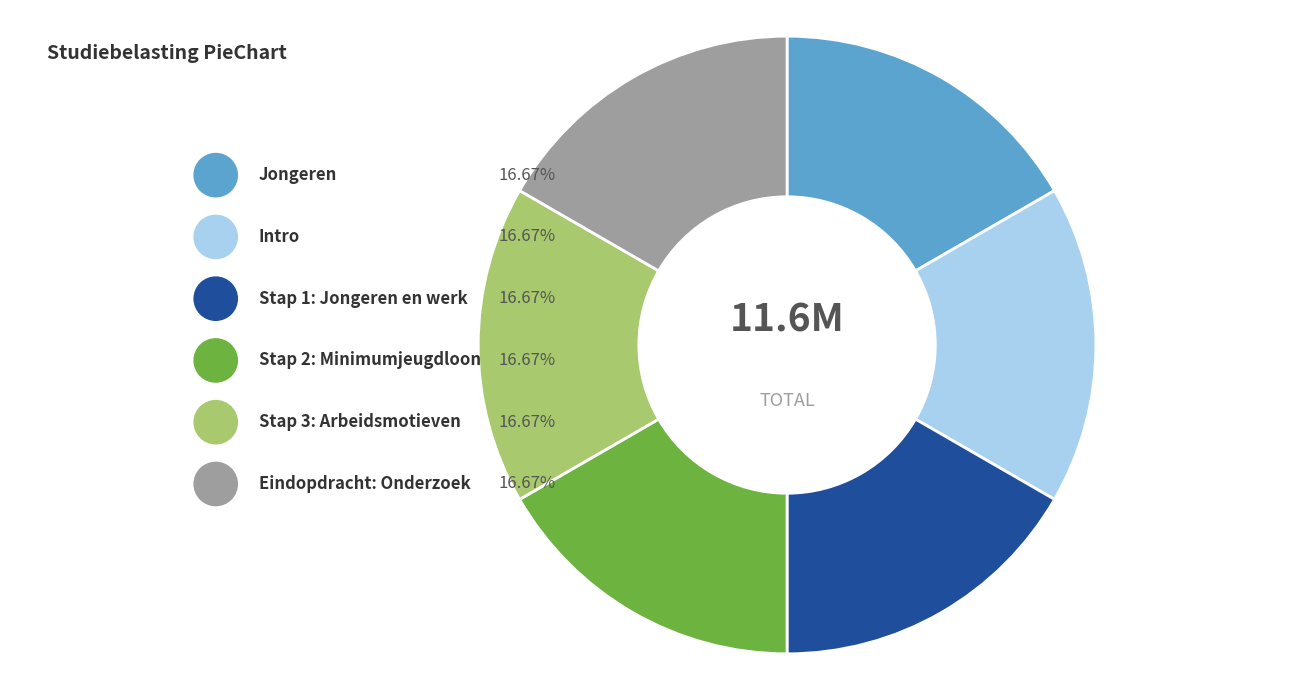

How many segments does this pie chart have?

6